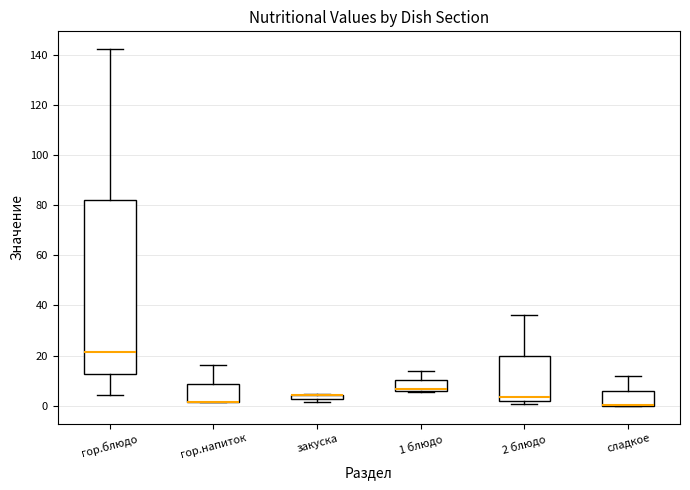

Which box is the tallest, from its lower edge to its upper edge?

гор.блюдо